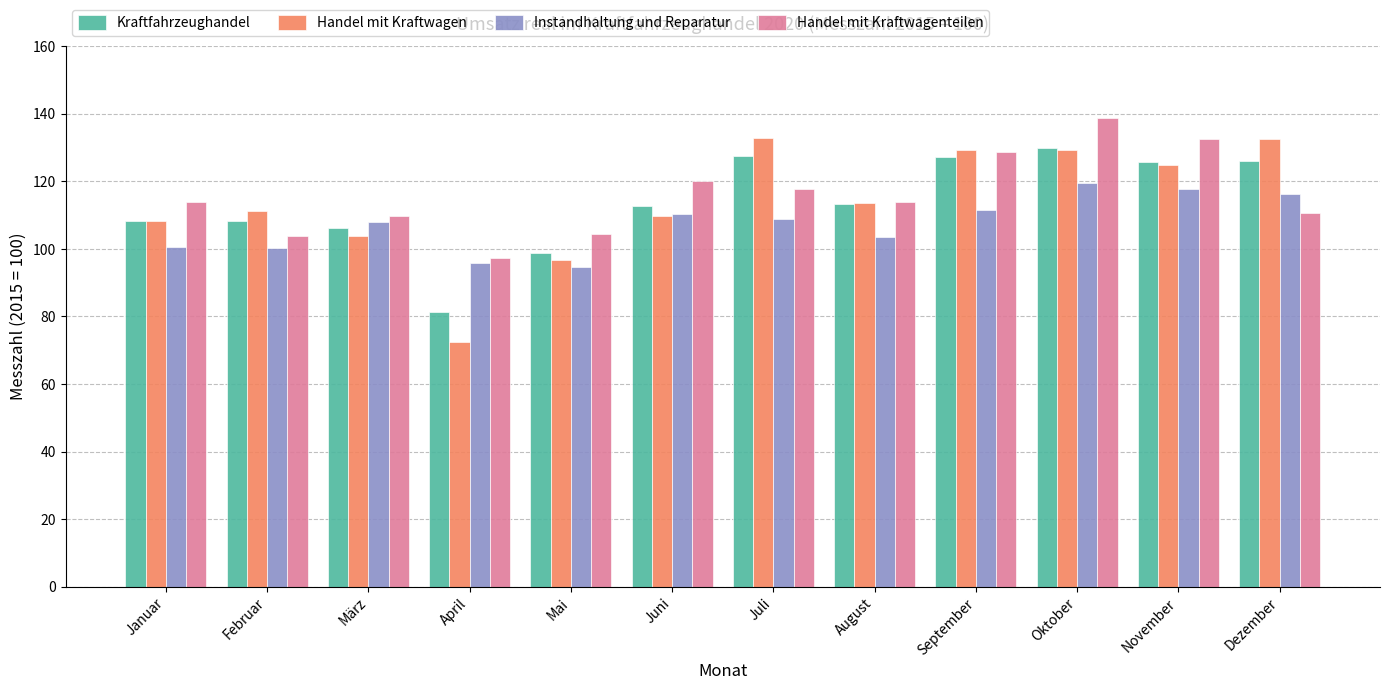

Which series has the widest spread of values?

Handel mit Kraftwagen